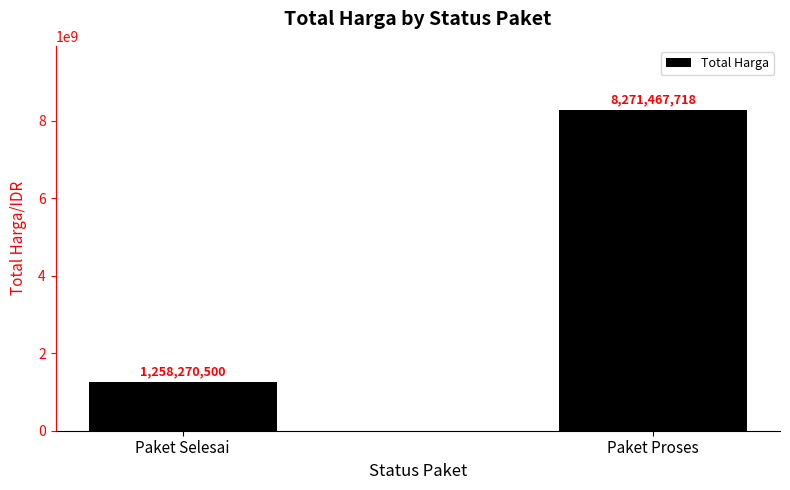

What is the label of the 1st bar from the right?

Paket Proses